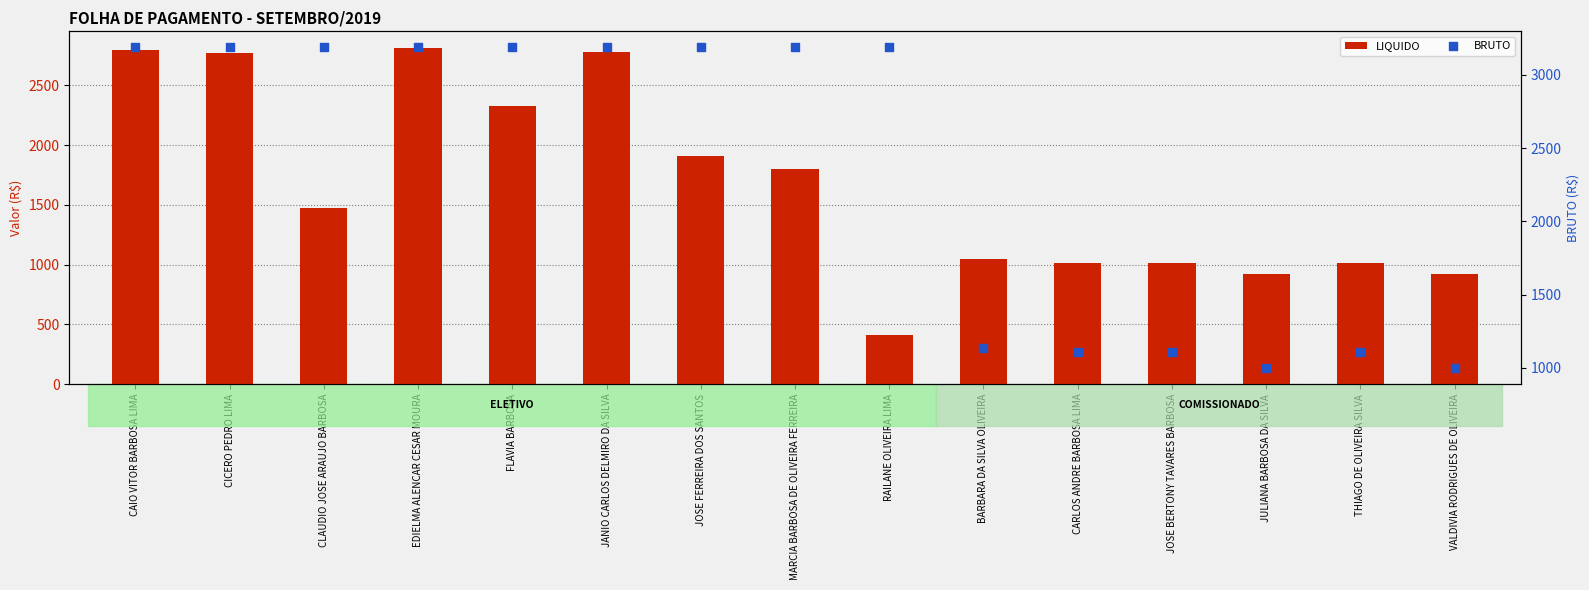

Is the value of BRUTO at BARBARA DA SILVA OLIVEIRA greater than the value of LIQUIDO at RAILANE OLIVEIRA LIMA?

Yes